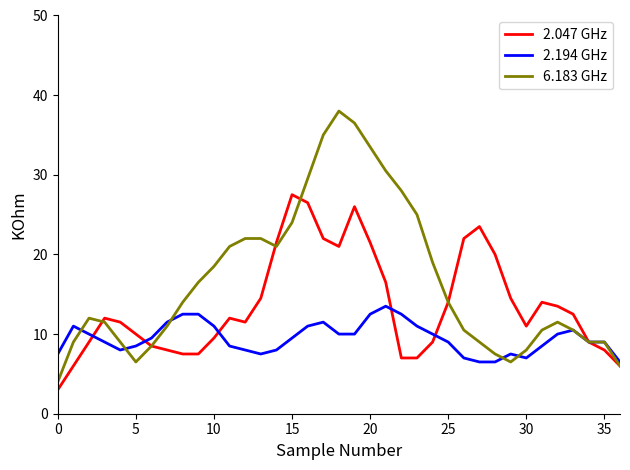

Which series has the largest range (max minus min)?

6.183 GHz